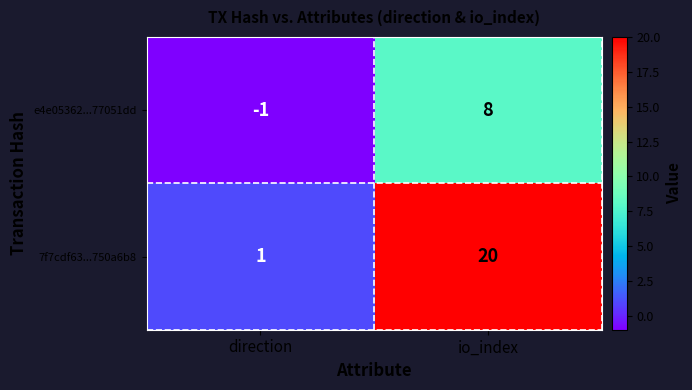

Which series changed the most between direction and io_index?

7f7cdf63...750a6b8